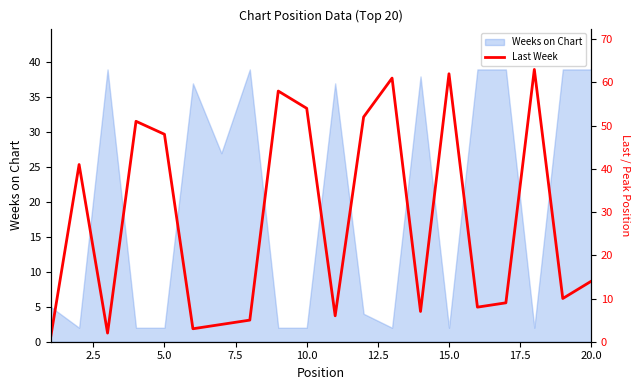

The value of Weeks on Chart at 10.0 is 2. True or false?

True